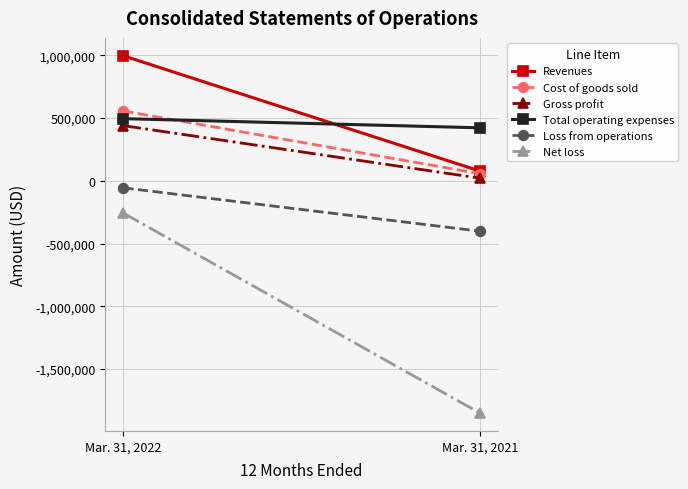

What is the sum of the Total operating expenses values at Mar. 31, 2022 and Mar. 31, 2021?

918381